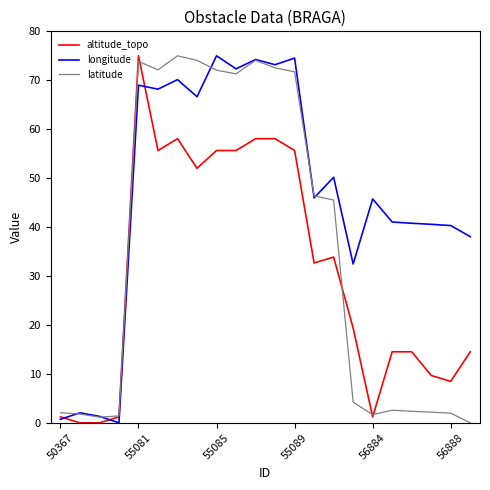

What is the highest value of the longitude series?

75.0